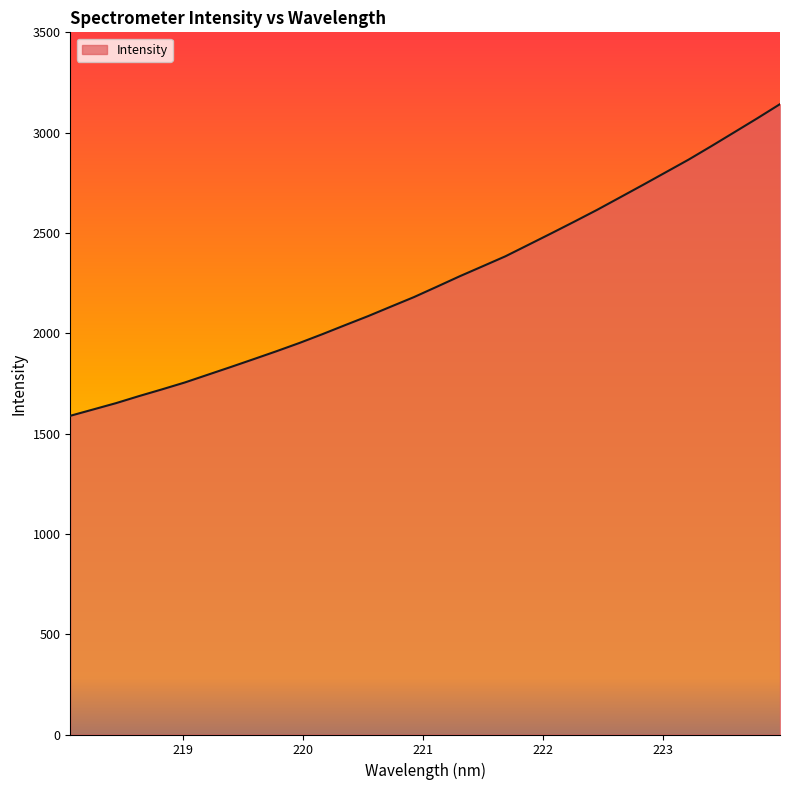

What is the smallest value displayed?

1588.6